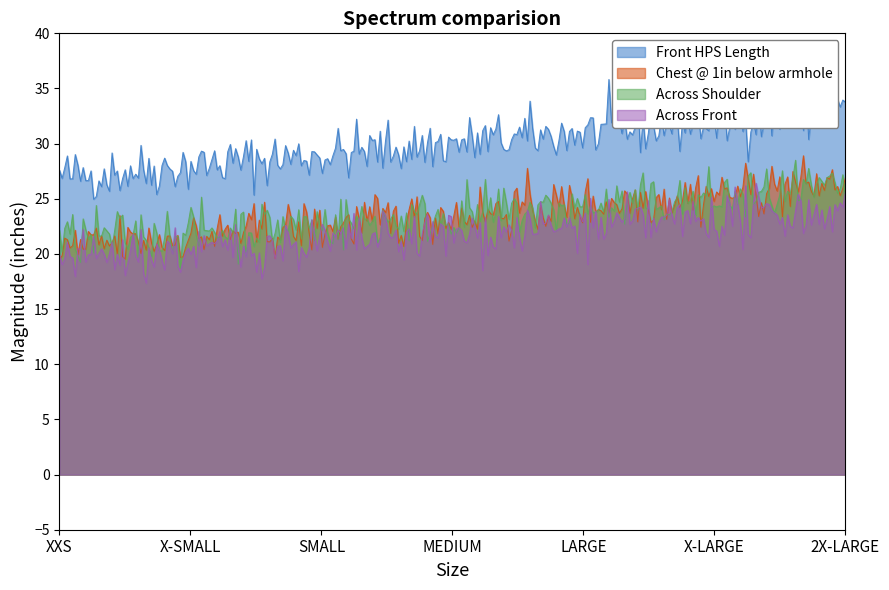

Which series has the largest total across all categories?

Front HPS Length